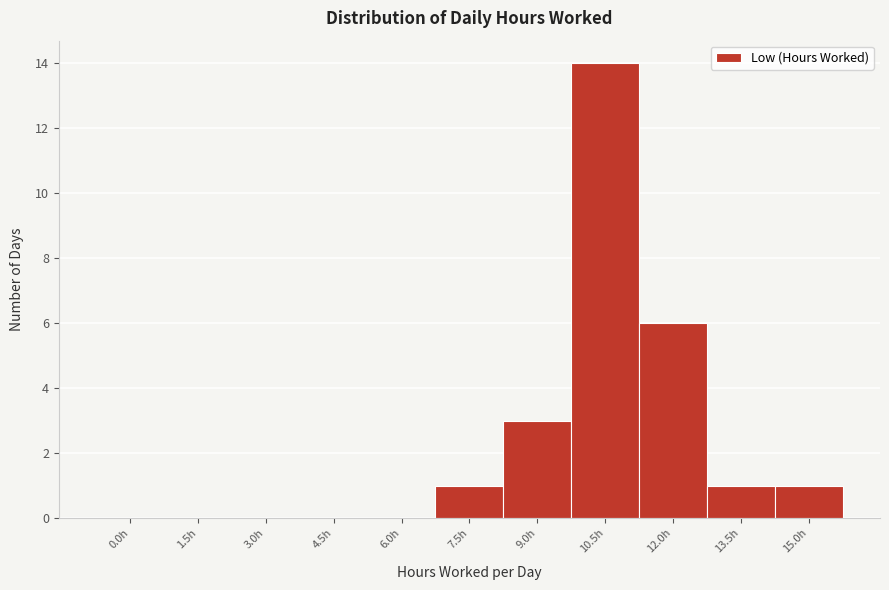

Reading left to right, what are all the values shown in this chart?

0.0h=0	1.5h=0	3.0h=0	4.5h=0	6.0h=0	7.5h=1	9.0h=3	10.5h=14	12.0h=6	13.5h=1	15.0h=1